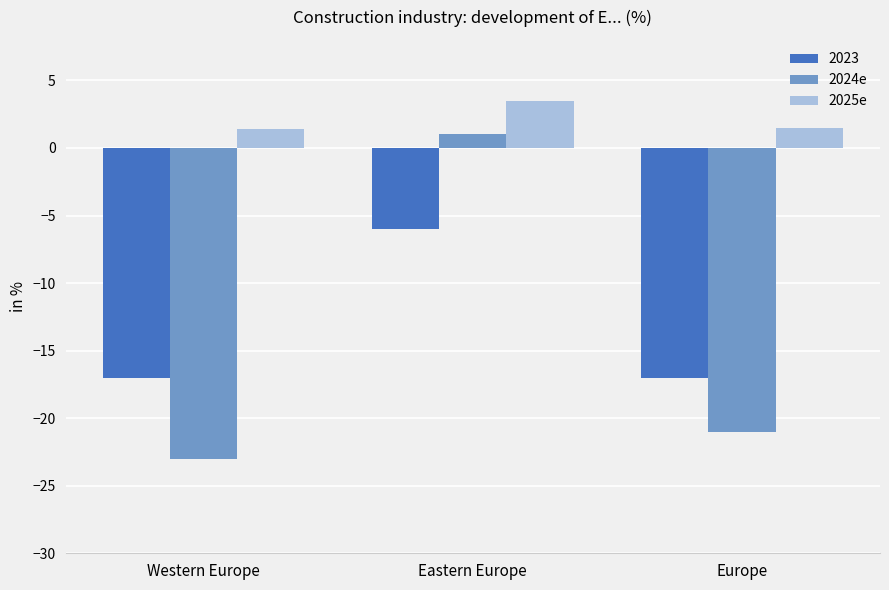

True or false: 2023 has a value of -11.3 at Europe.

False